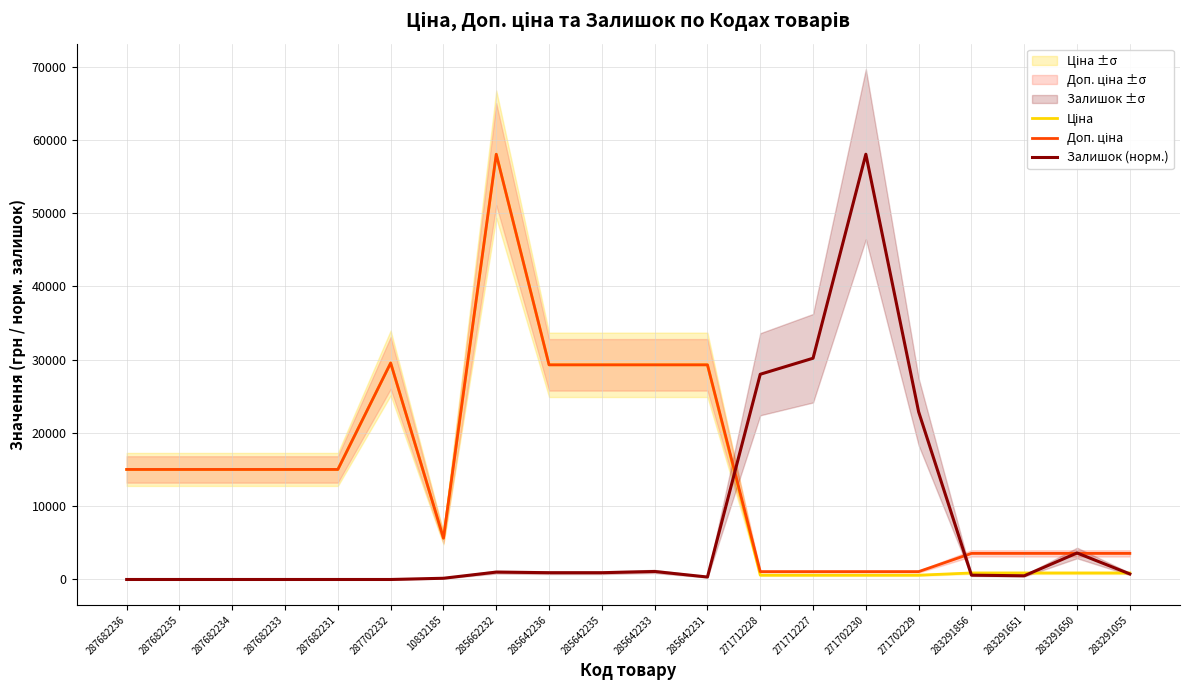

Which series changed the most between 287702232 and 271712227?

Залишок (норм.)